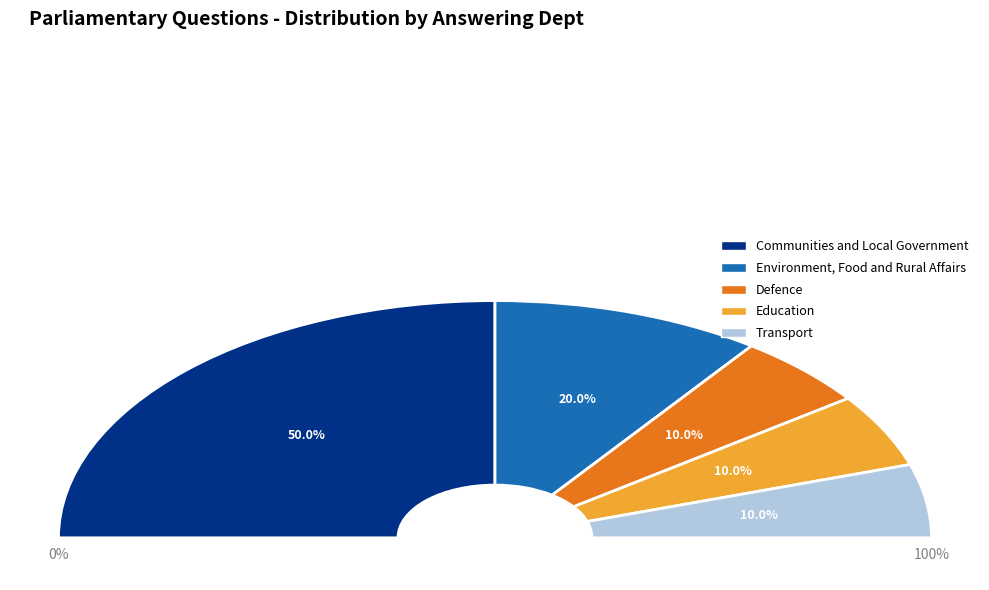

To the nearest percent, what percentage of the pie is Education?

10%